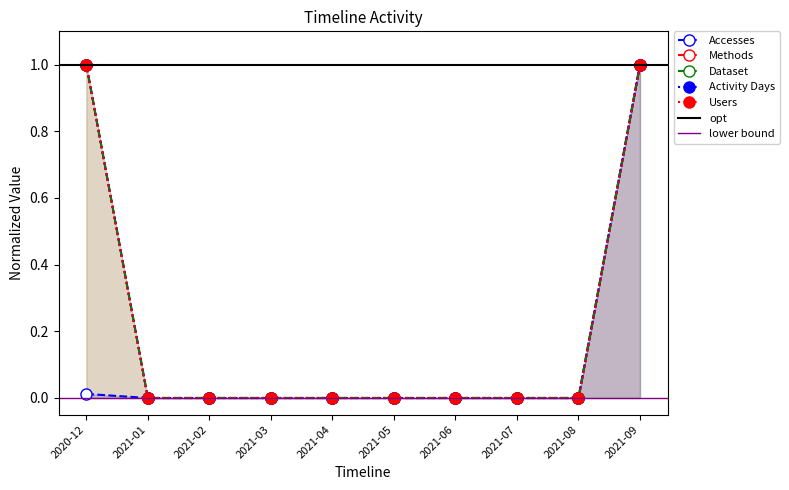

Reading left to right, list all the values displayed in this chart.

Accesses: 0.0	0.0	0.0	0.0	0.0	0.0	0.0	0.0	0.0	1.0
Methods: 1.0	0.0	0.0	0.0	0.0	0.0	0.0	0.0	0.0	1.0
Dataset: 1.0	0.0	0.0	0.0	0.0	0.0	0.0	0.0	0.0	1.0
Activity Days: 1.0	0.0	0.0	0.0	0.0	0.0	0.0	0.0	0.0	1.0
Users: 1.0	0.0	0.0	0.0	0.0	0.0	0.0	0.0	0.0	1.0